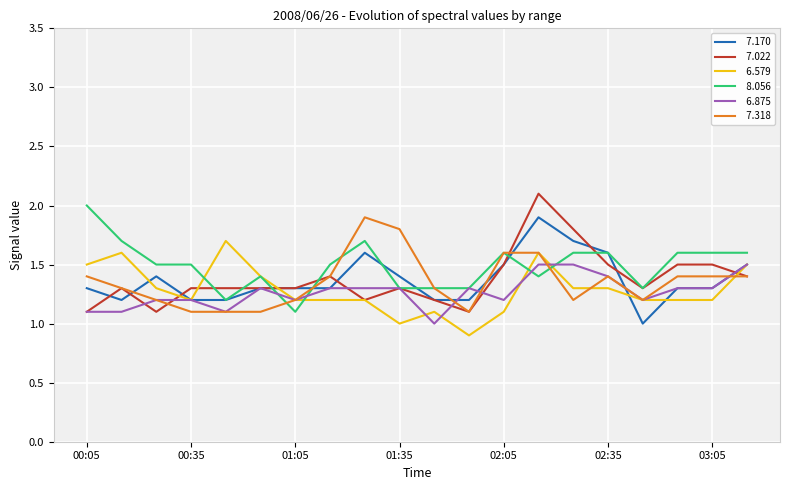

What is the minimum value shown in the chart?

0.9